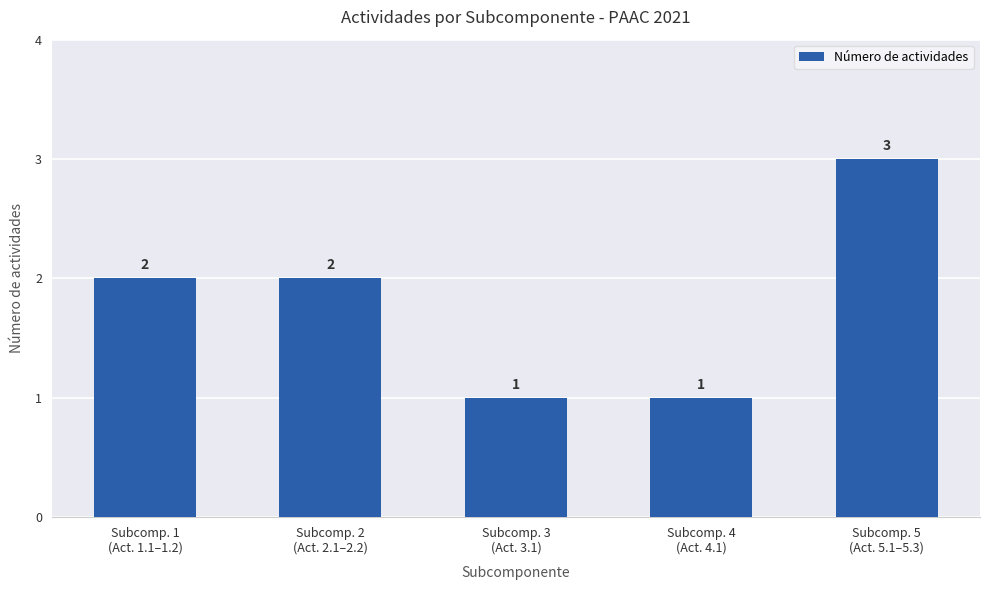

Is it true that the value at Subcomp. 5
(Act. 5.1–5.3) is 3?

True